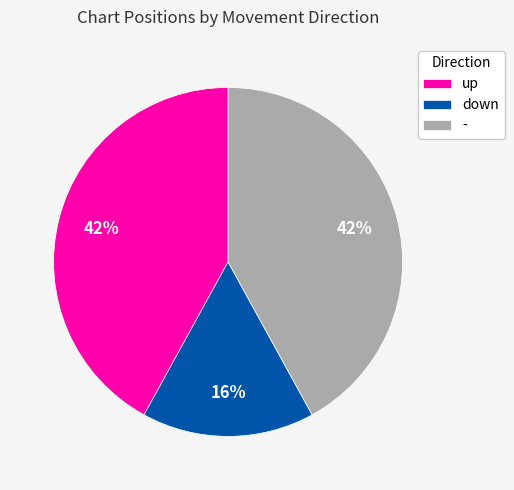

Is the sum of - and up greater than half?

Yes